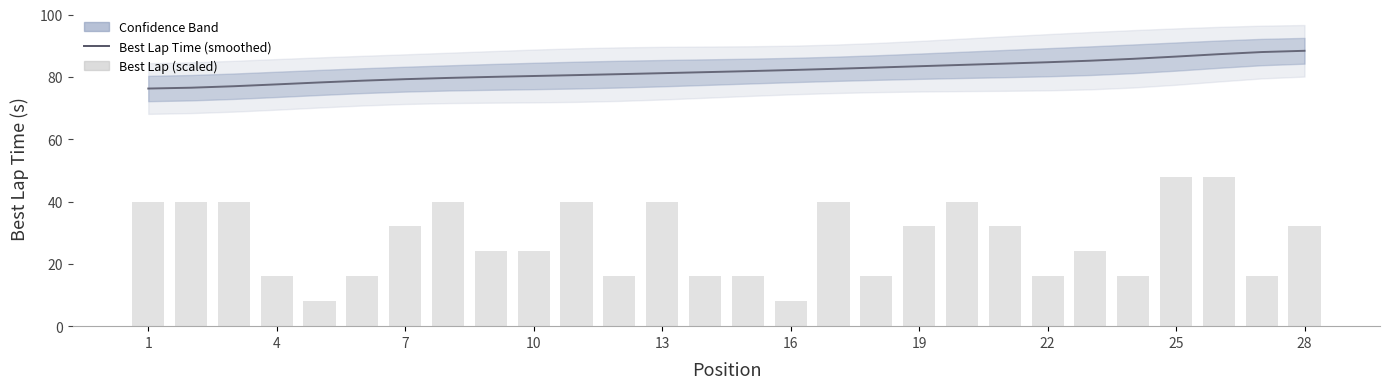

What value does the Best Lap Time (smoothed) series have at 25?

87.3